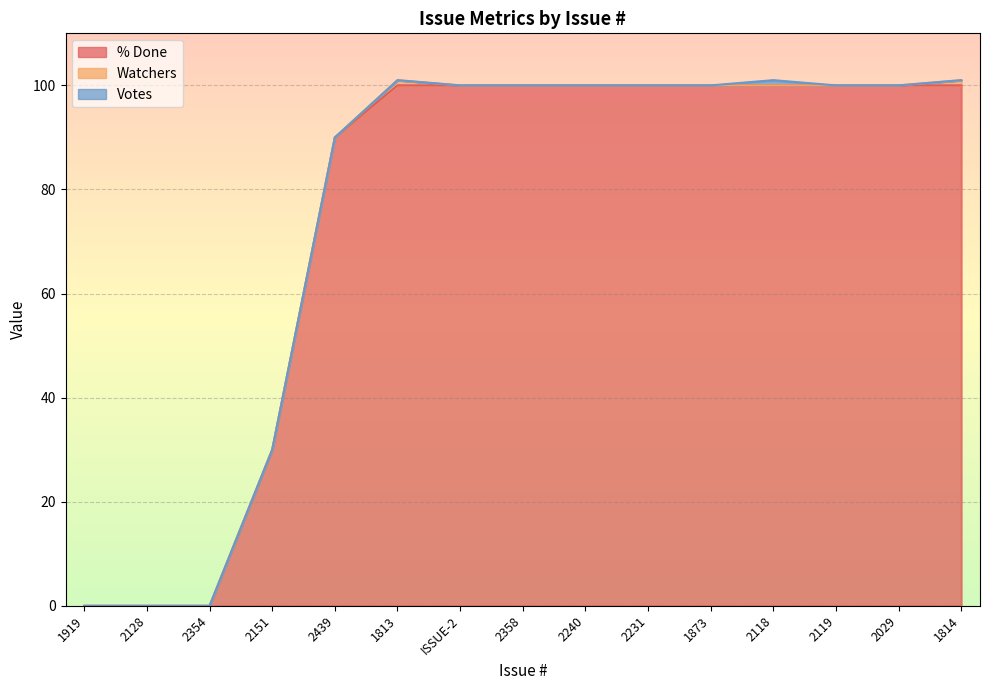

What is the highest value of the % Done series?

100